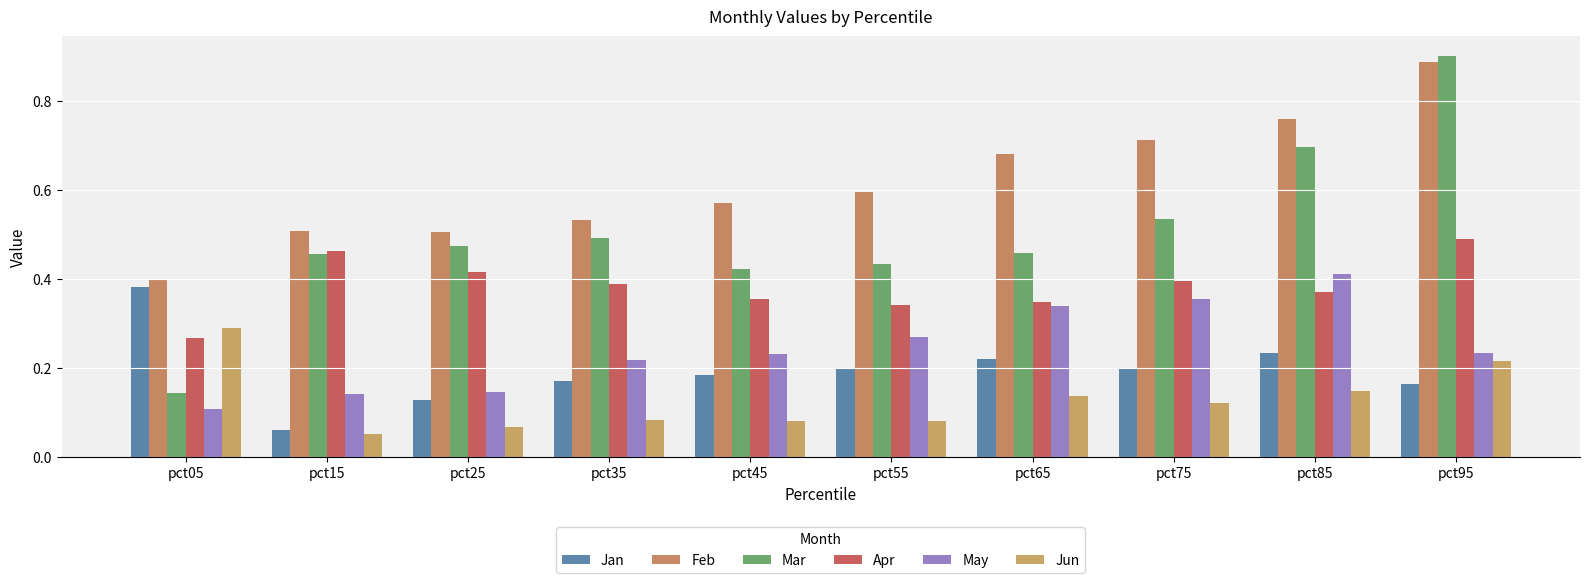

What is the maximum value for Apr?

0.5